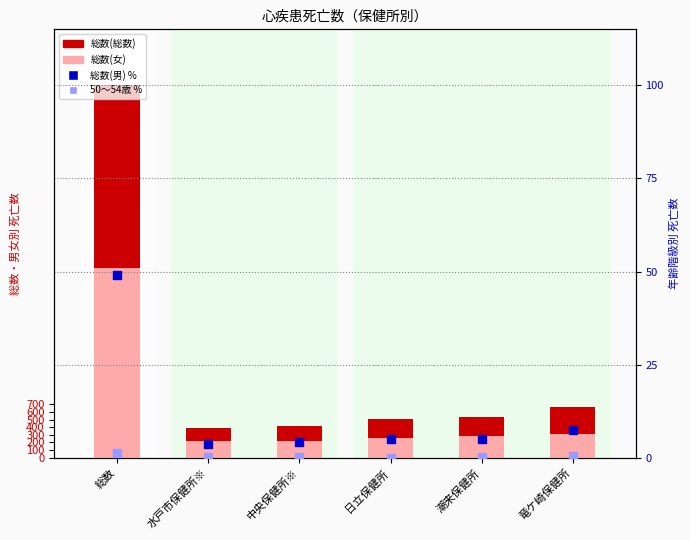

What are all the series names shown in the legend?

総数(総数), 総数(女), 総数(男) %, 50～54歳 %